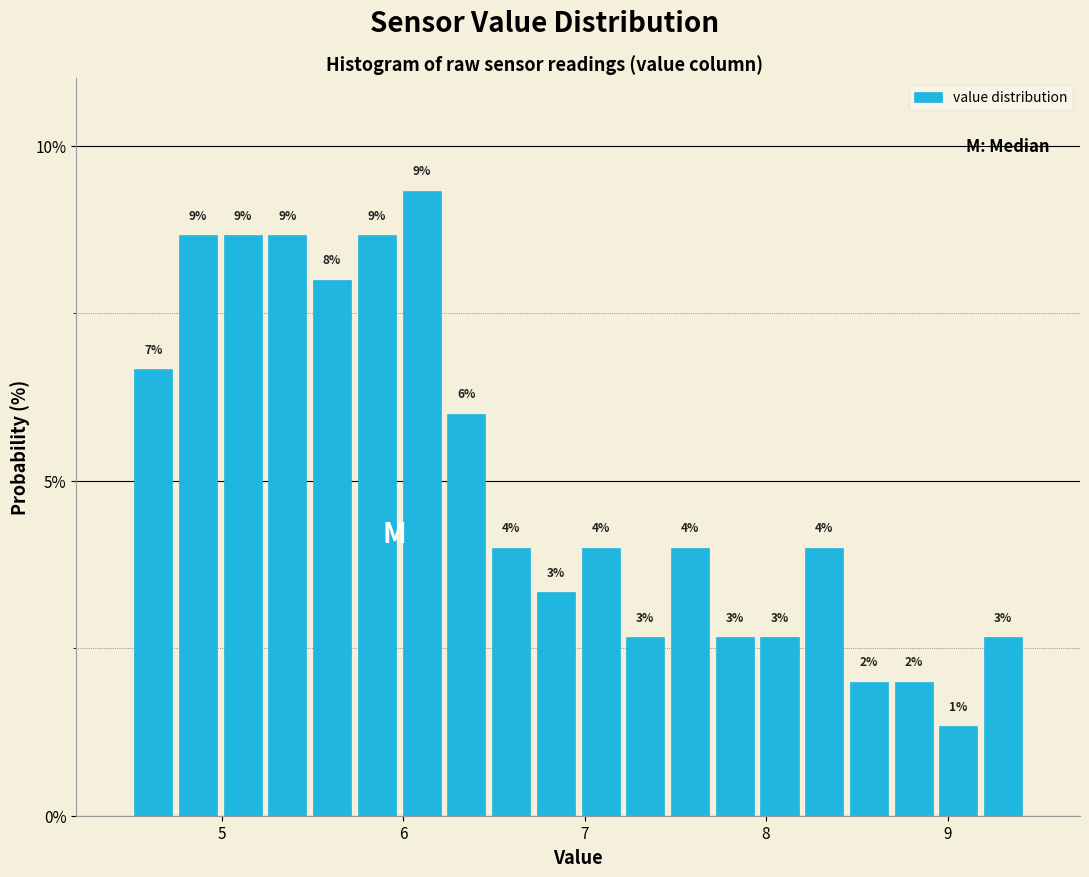

Around what value on the x-axis is the tallest bar? Give the approximate position of its centre, as read against the axis.

6.1